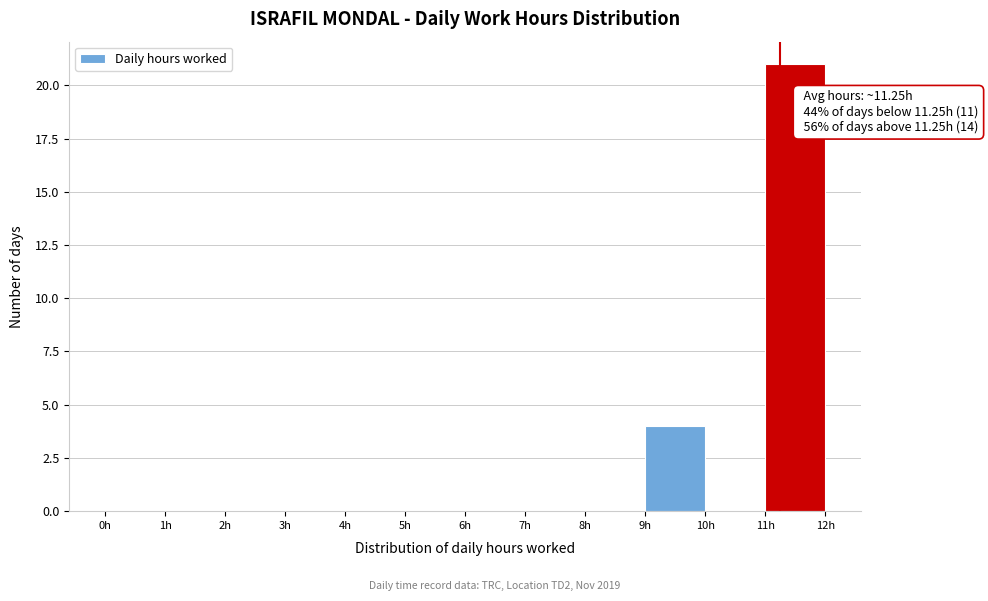

Which range on the x-axis has the tallest bar?

11 to 12